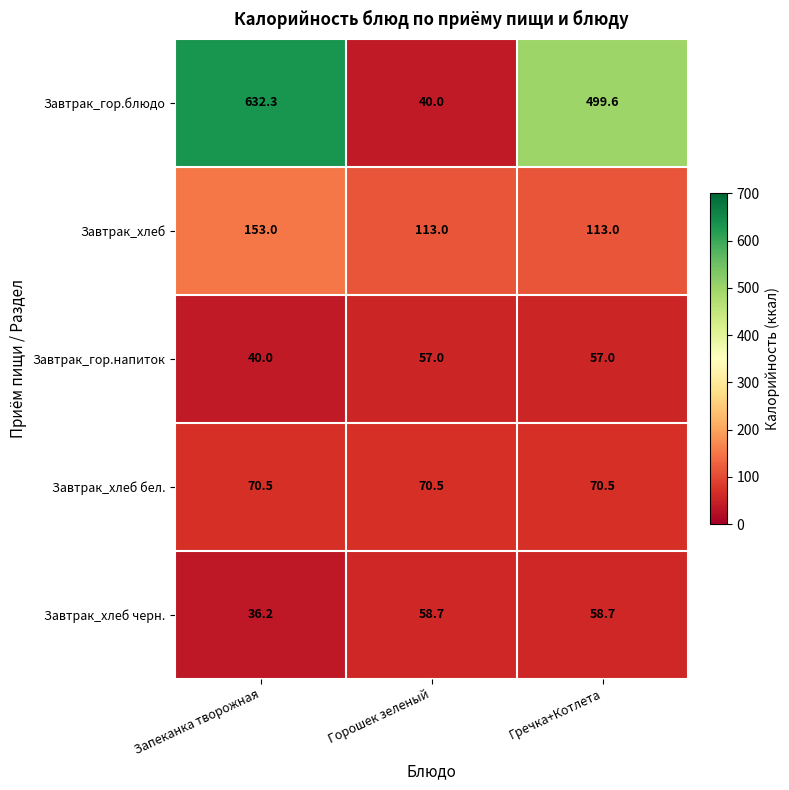

Reading right to left, extract all data points from this chart.

Завтрак_гор.блюдо: 499.6	40.0	632.3
Завтрак_хлеб: 113.0	113.0	153.0
Завтрак_гор.напиток: 57.0	57.0	40.0
Завтрак_хлеб бел.: 70.5	70.5	70.5
Завтрак_хлеб черн.: 58.7	58.7	36.2